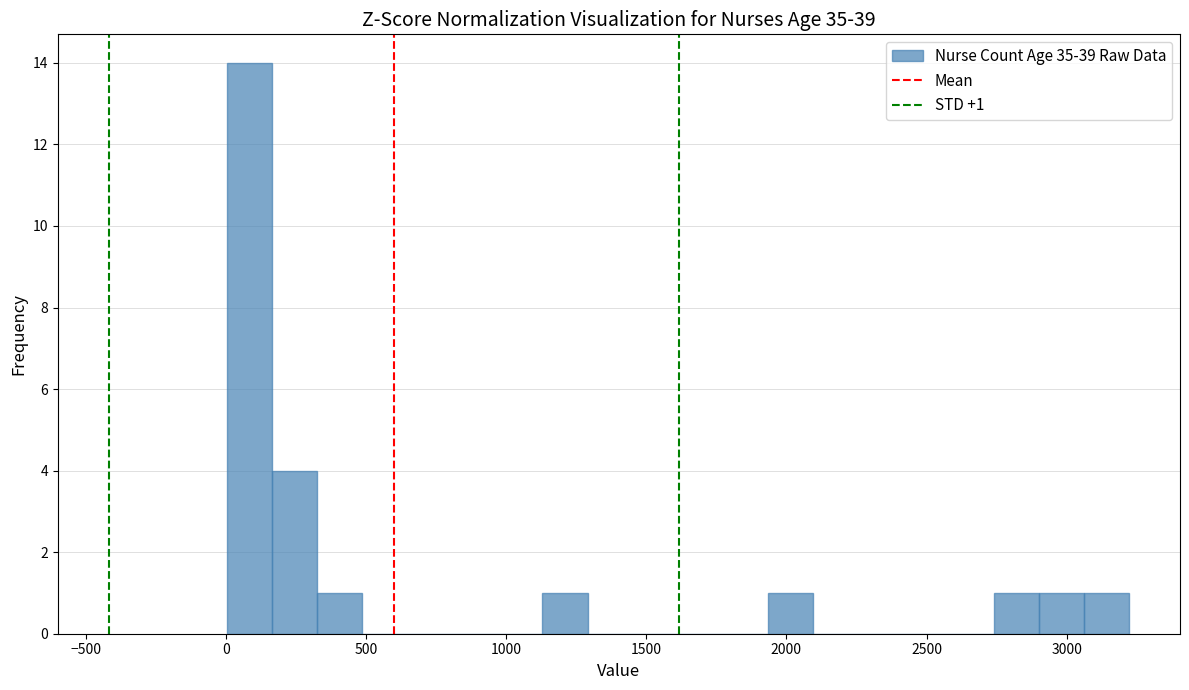

Around what value on the x-axis is the tallest bar? Give the approximate position of its centre, as read against the axis.

100